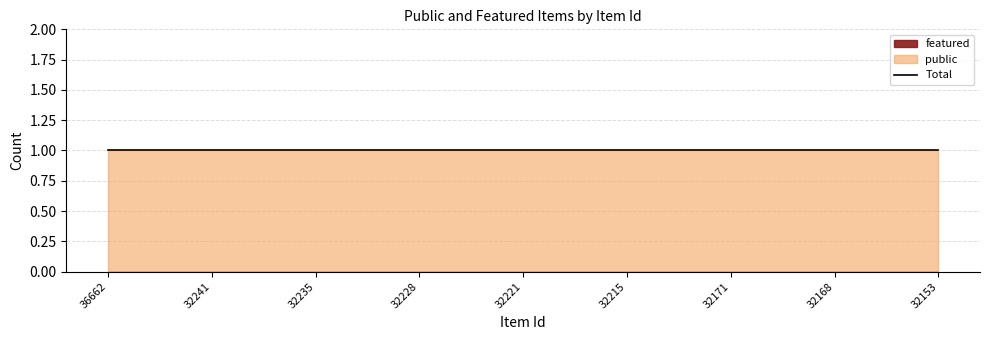

What are all the series names shown in the legend?

public, featured